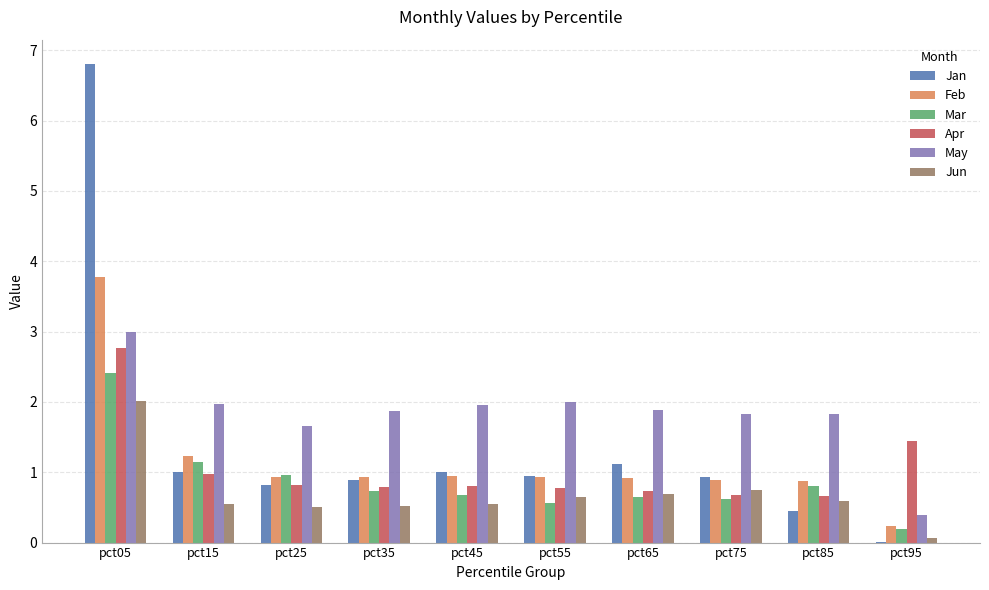

True or false: Mar has a value of 1.0 at pct25.

True